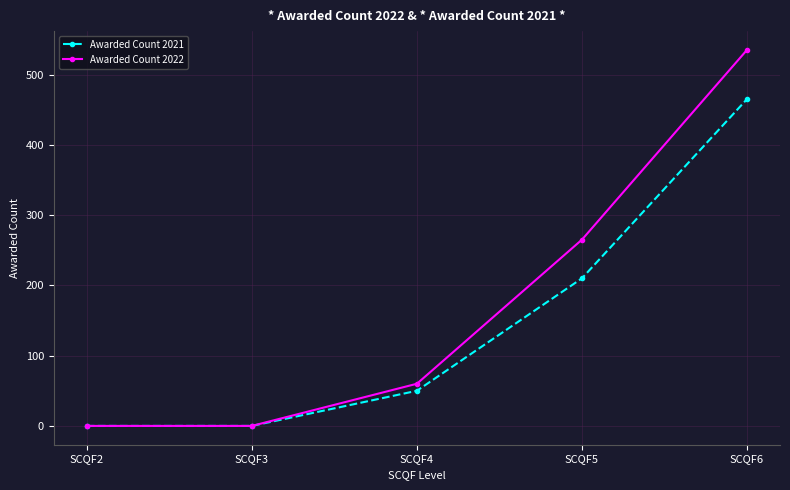

Which label corresponds to the largest value in the chart?

SCQF6